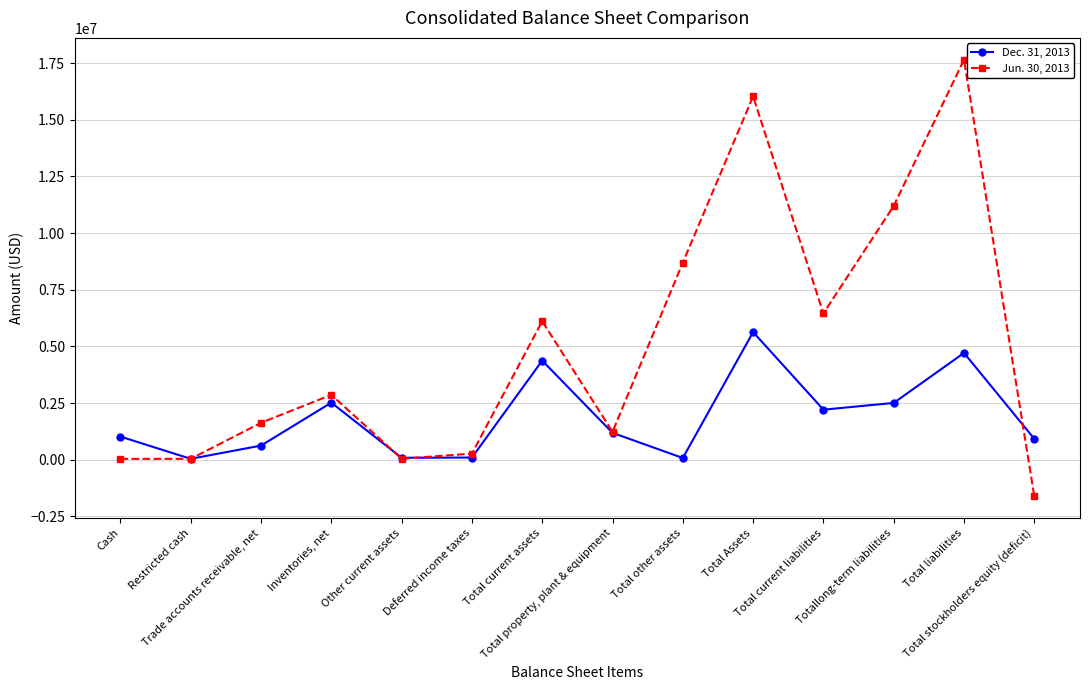

Which series has the largest range (max minus min)?

Jun. 30, 2013